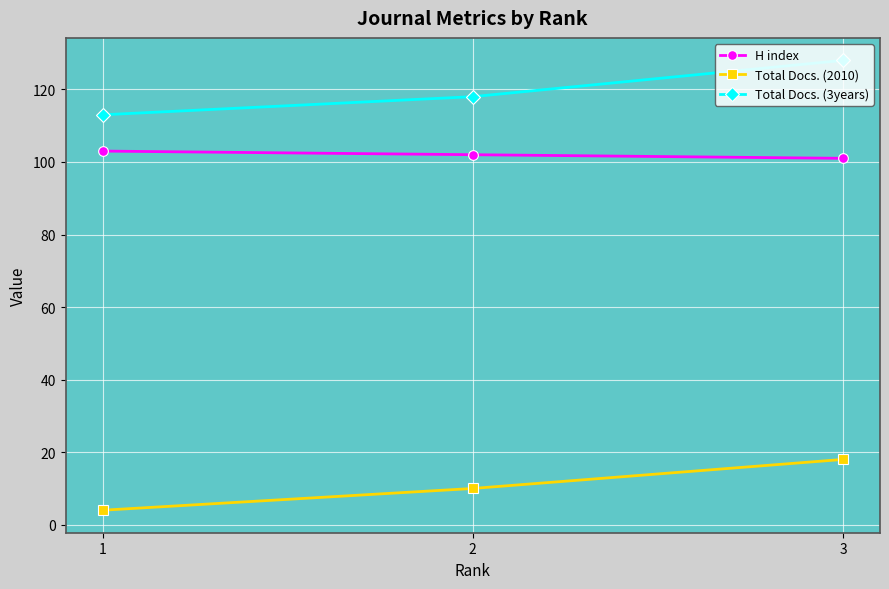

Reading left to right, what are all the values shown in this chart?

H index: 1=103	2=102	3=101
Total Docs. (2010): 1=4	2=10	3=18
Total Docs. (3years): 1=113	2=118	3=128